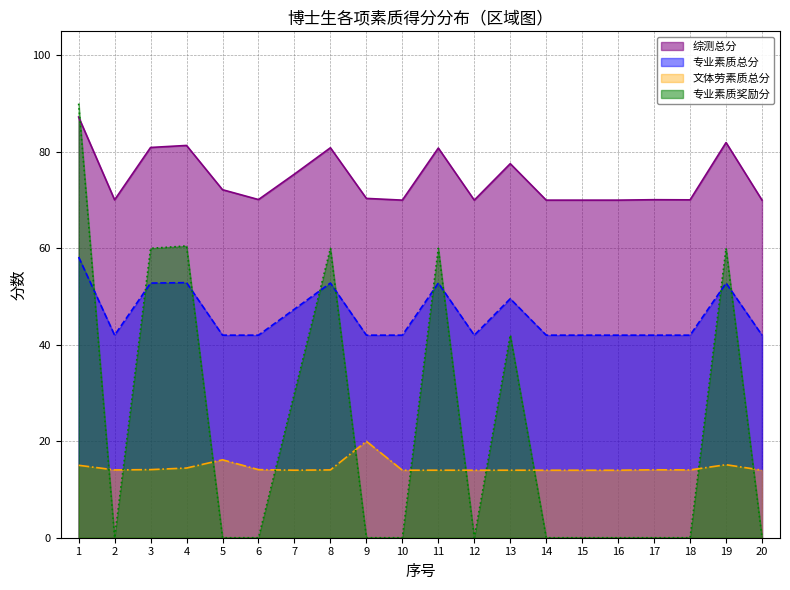

Between 5 and 10, which is larger?

5